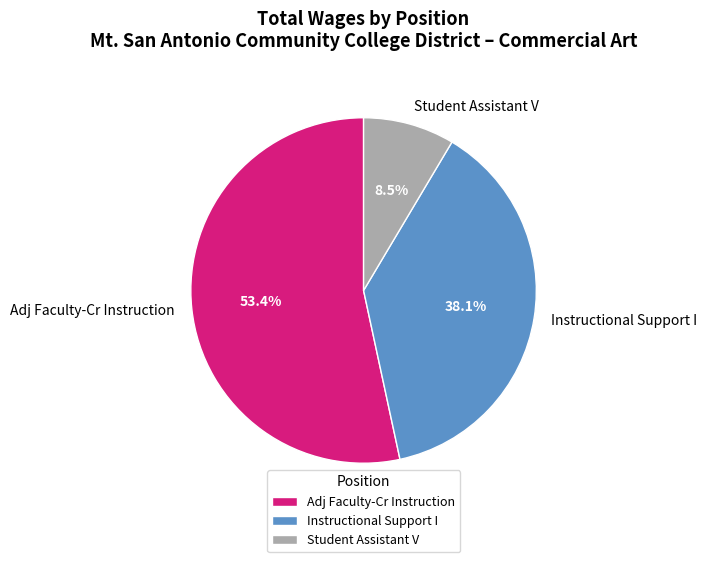

What is the total percentage of Adj Faculty-Cr Instruction and Instructional Support I?

91.5%